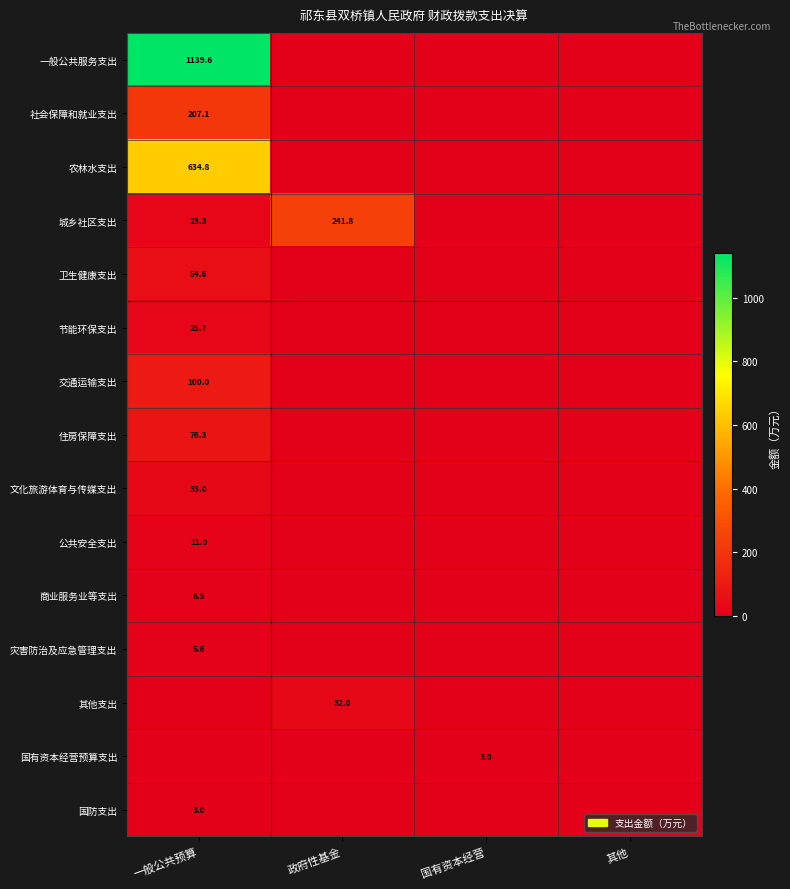

What is the total value across all series at 政府性基金?

273.8